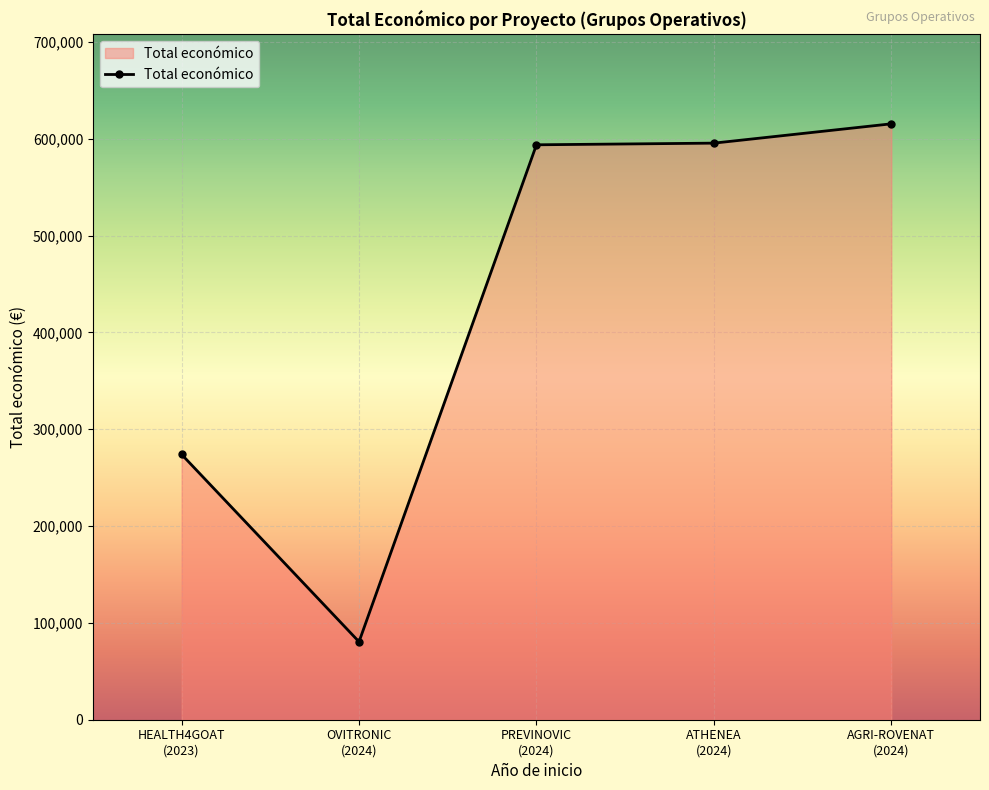

Approximately how many times larger is the value at AGRI-ROVENAT
(2024) compared to PREVINOVIC
(2024)?

1.0